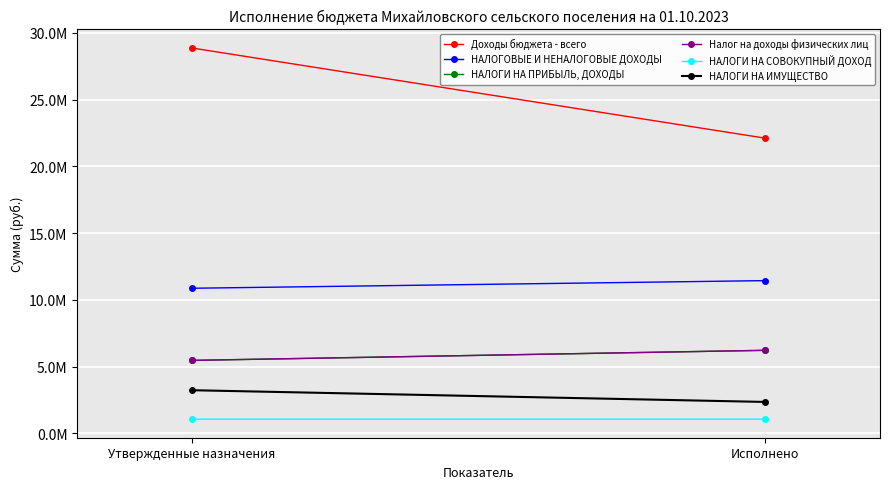

What is the total value across all series at Утвержденные назначения?

54977600.0